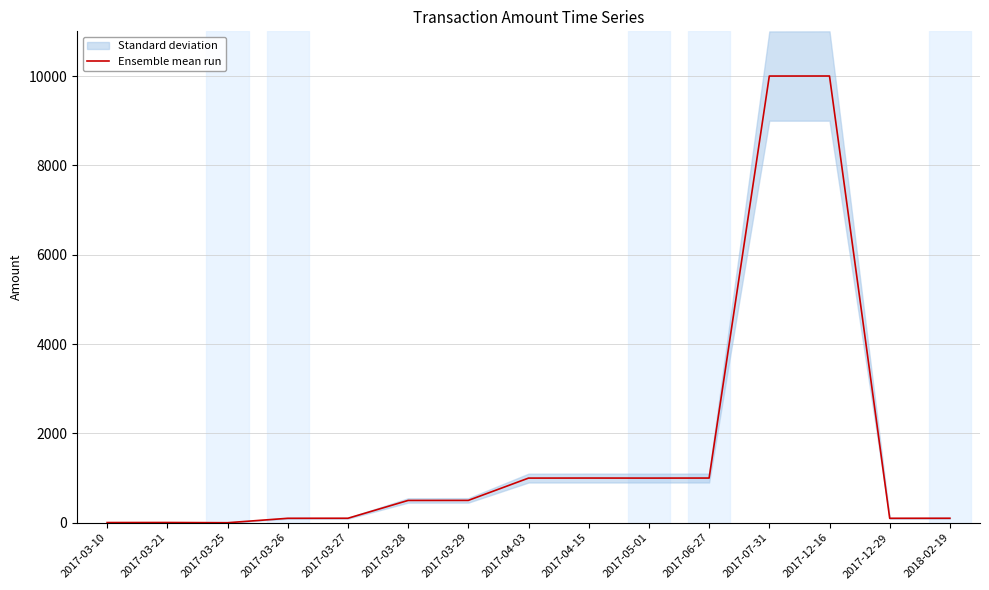

At which label does the data first exceed 499?

2017-03-29